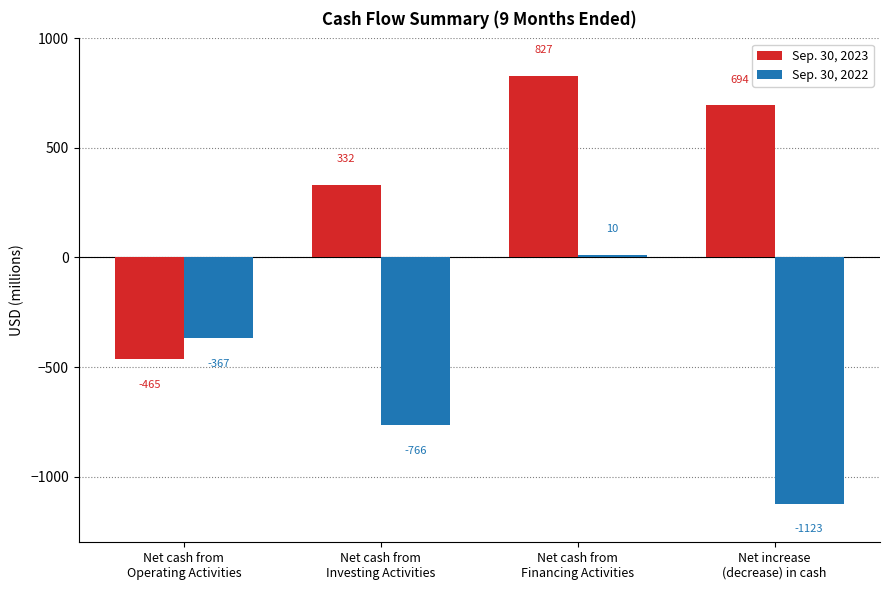

Reading left to right, transcribe all the data shown in this chart.

Sep. 30, 2023: -465	332	827	694
Sep. 30, 2022: -367	-766	10	-1123